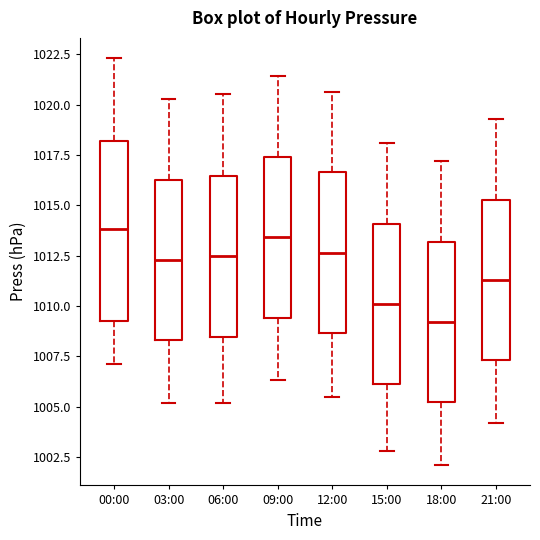

Which box has the lowest median line?

18:00